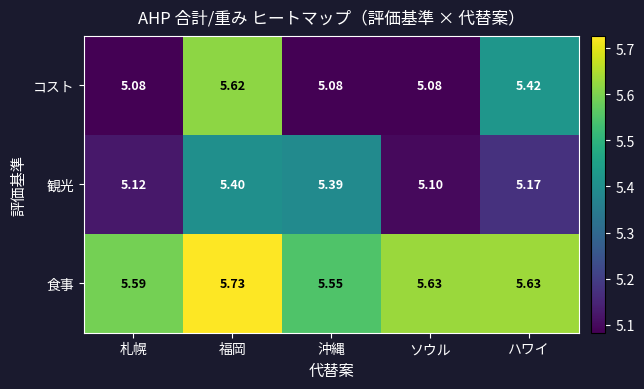

Which series has the largest total across all categories?

食事